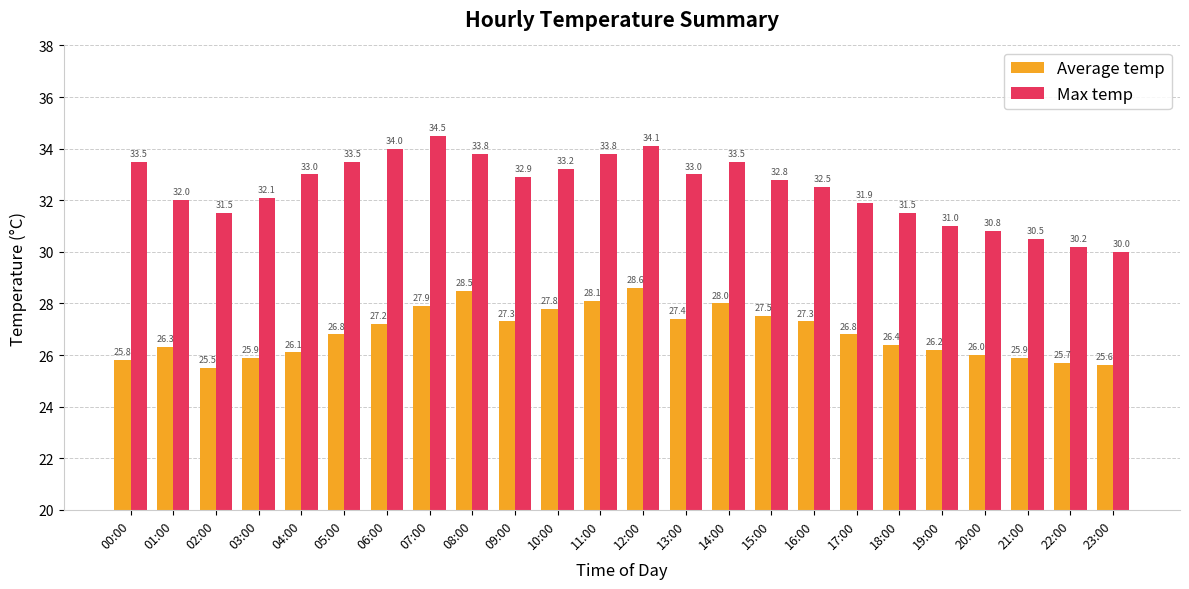

List the series in order of their overall mean, lowest first.

Average temp, Max temp